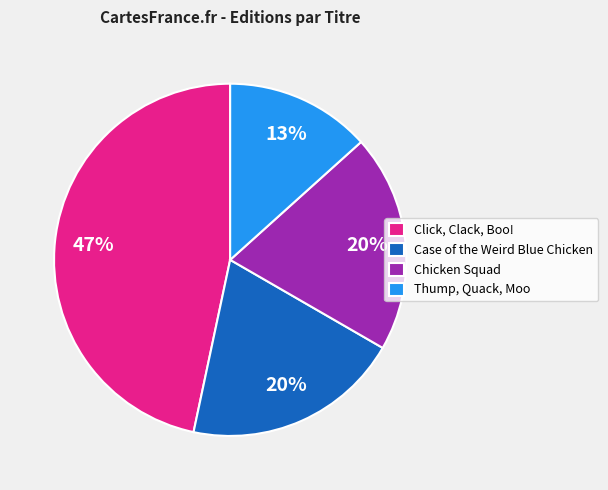

To the nearest percent, what is the combined percentage of Thump, Quack, Moo and Chicken Squad?

33%